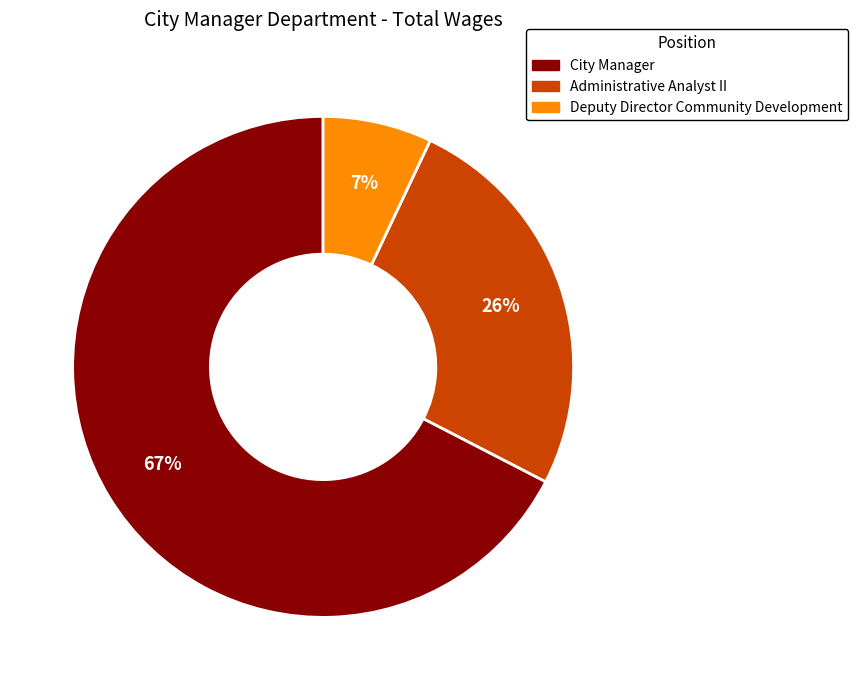

Between City Manager and Deputy Director Community Development, which is larger?

City Manager